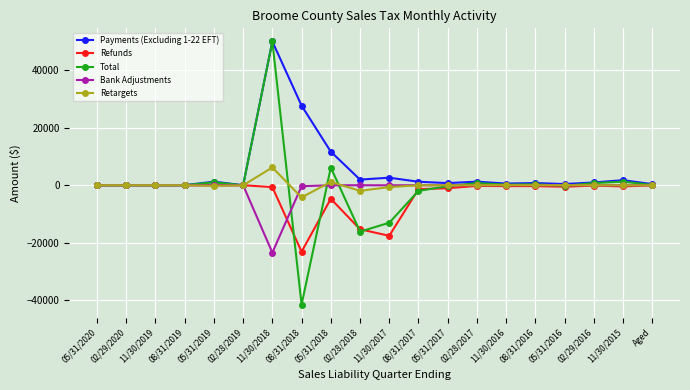

What is the greatest value displayed?

50000.0